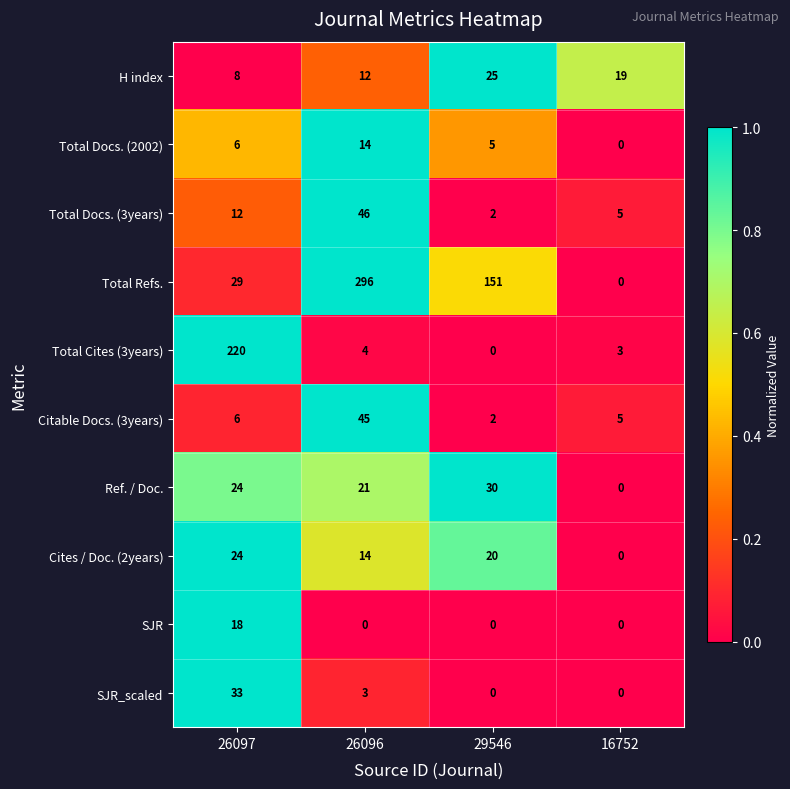

Rank the categories by Citable Docs. (3years) value from lowest to highest.

29546, 16752, 26097, 26096